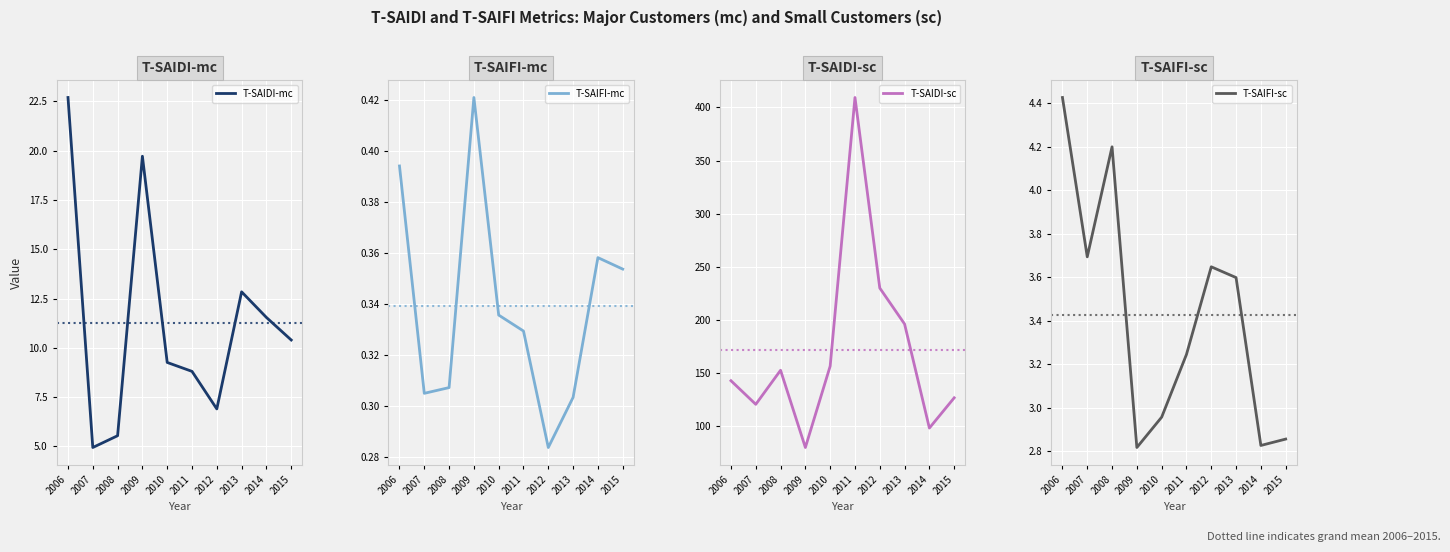

Rank the series at 2007 from highest to lowest value.

T-SAIDI-sc, T-SAIDI-mc, T-SAIFI-sc, T-SAIFI-mc